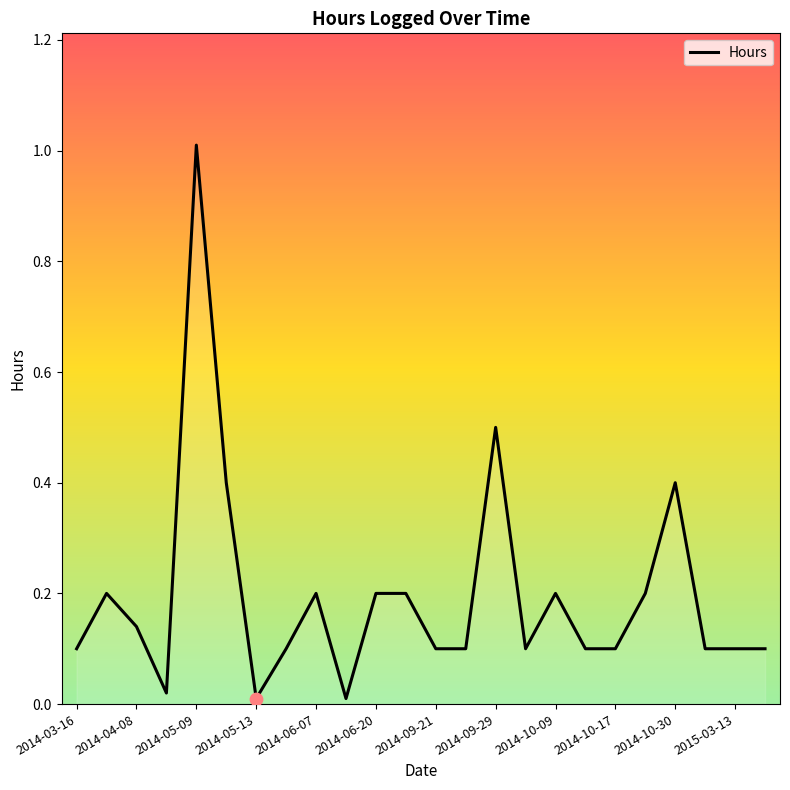

What is the difference between the maximum and minimum values?

1.0